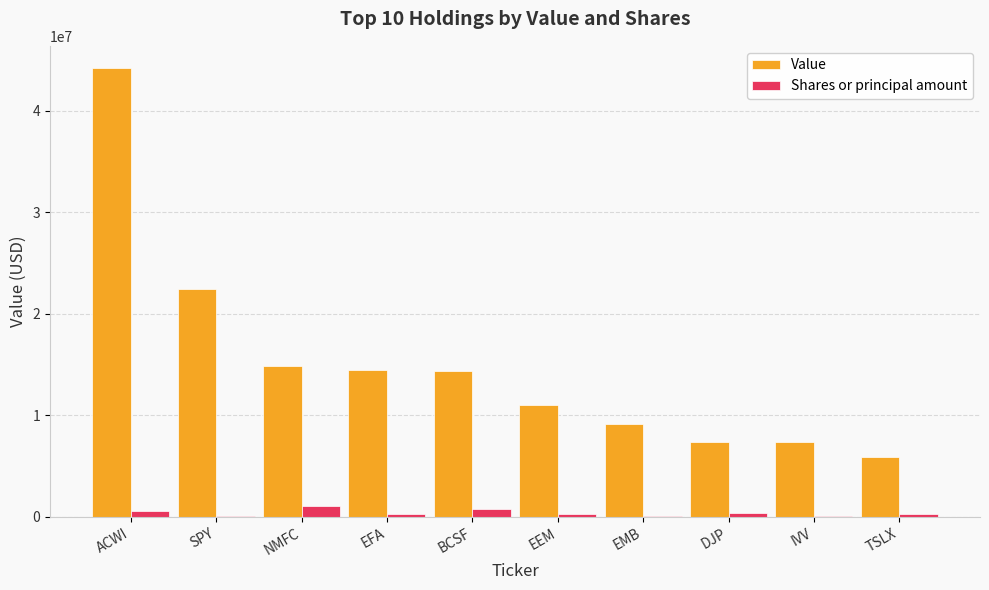

At which category is the sum across all series the highest?

ACWI